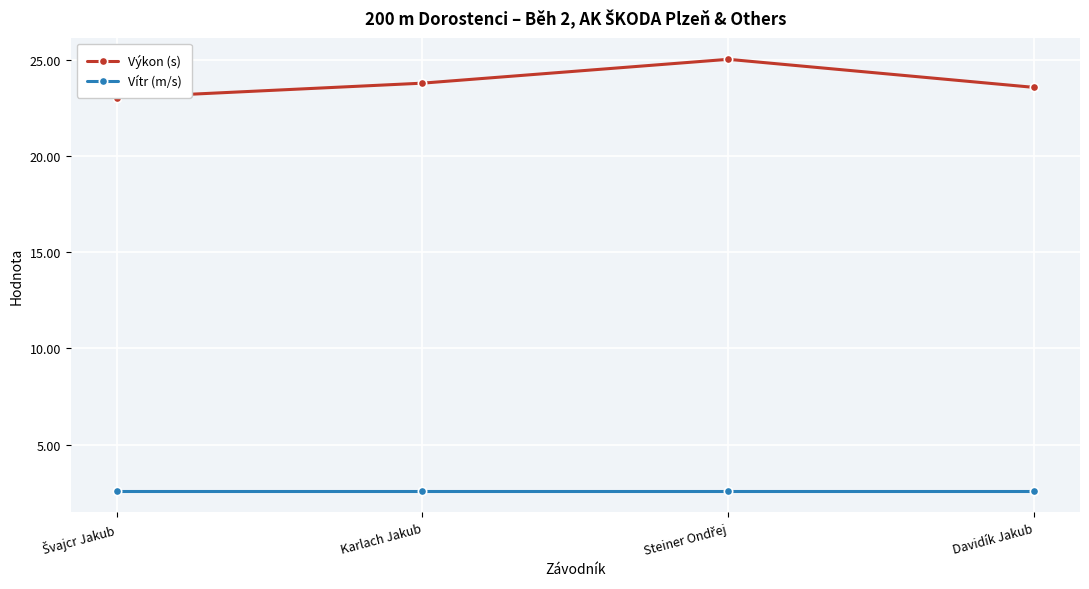

What are all the series names shown in the legend?

Výkon (s), Vítr (m/s)